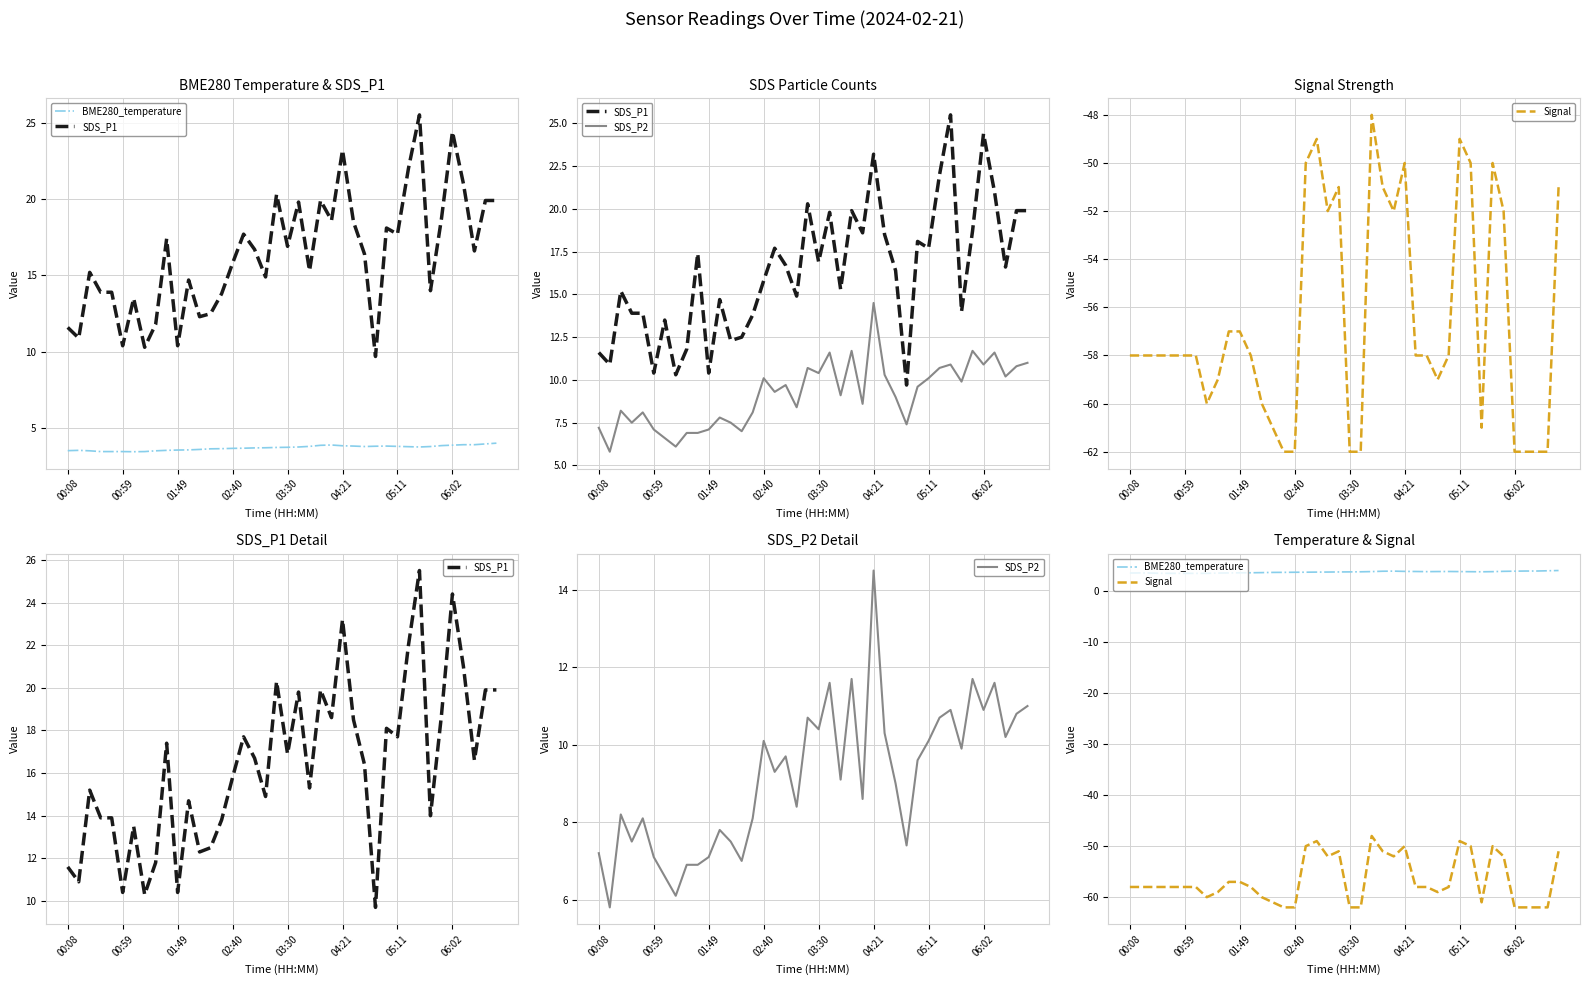

How many categories are shown in the chart?

40